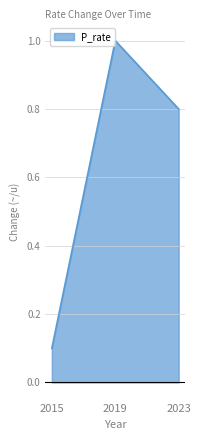

Which has a higher value, 2019 or 2023?

2019